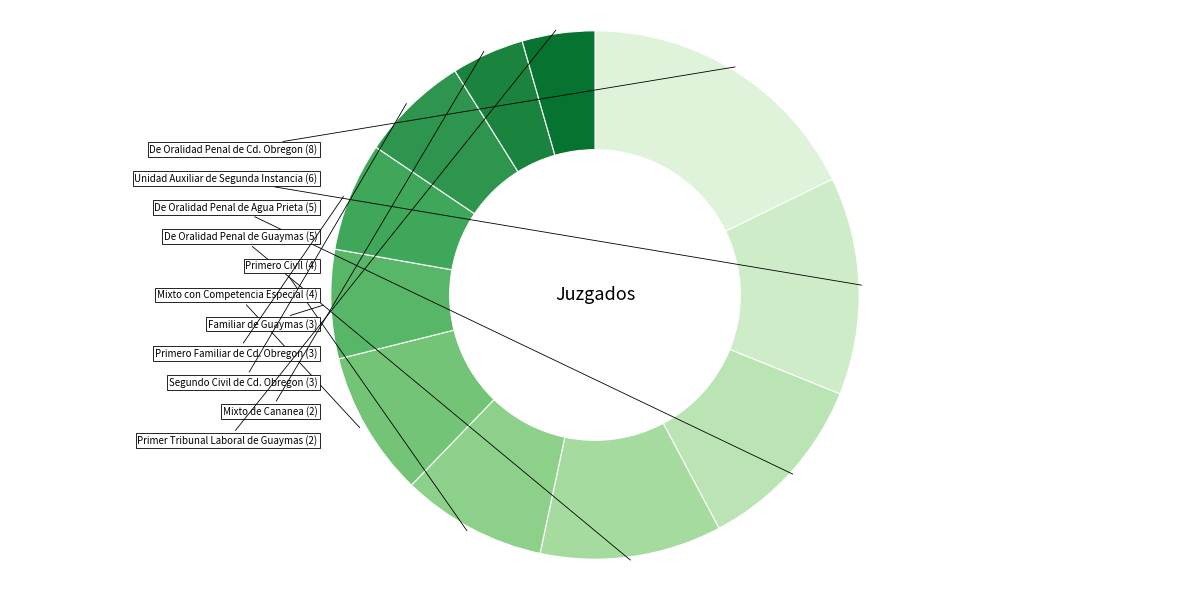

How many segments does this pie chart have?

11